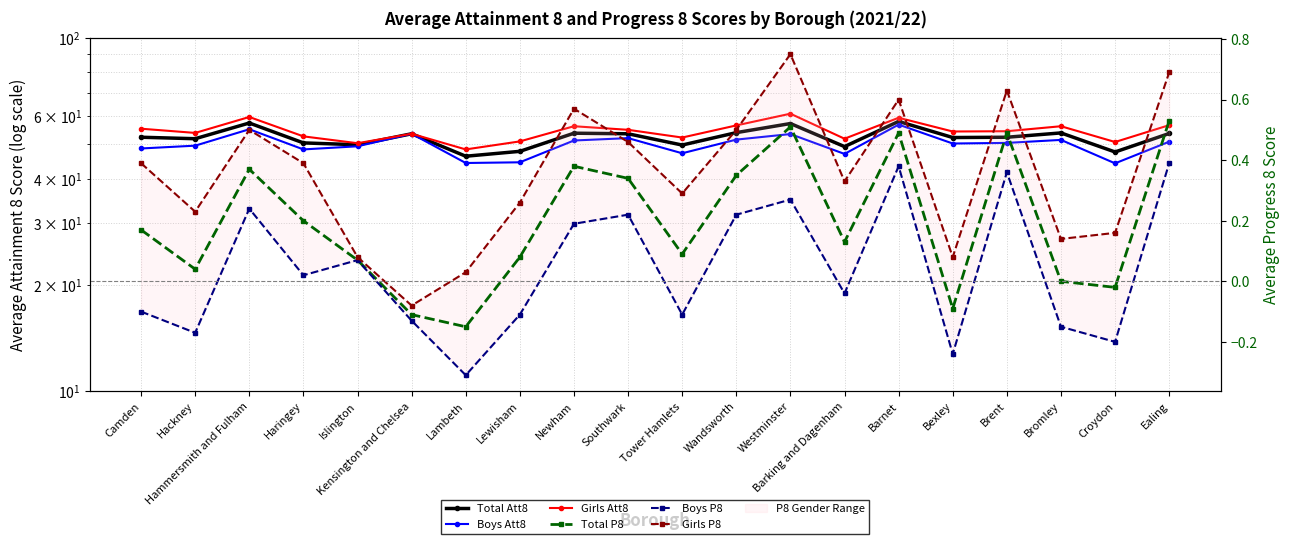

Reading right to left, what are all the values shown in this chart?

Total Att8: Ealing=53.7	Croydon=47.6	Bromley=53.9	Brent=52.4	Bexley=52.3	Barnet=58.1	Barking and Dagenham=49.3	Westminster=57.3	Wandsworth=54.0	Tower Hamlets=49.8	Southwark=53.6	Newham=53.8	Lewisham=47.8	Lambeth=46.3	Kensington and Chelsea=53.6	Islington=49.9	Haringey=50.5	Hammersmith and Fulham=57.5	Hackney=51.9	Camden=52.4
Boys Att8: Ealing=50.9	Croydon=44.2	Bromley=51.5	Brent=50.5	Bexley=50.3	Barnet=56.9	Barking and Dagenham=47.0	Westminster=53.5	Wandsworth=51.6	Tower Hamlets=47.2	Southwark=52.1	Newham=51.3	Lewisham=44.5	Lambeth=44.3	Kensington and Chelsea=53.6	Islington=49.4	Haringey=48.4	Hammersmith and Fulham=55.2	Hackney=49.6	Camden=48.7
Girls Att8: Ealing=56.7	Croydon=50.8	Bromley=56.3	Brent=54.5	Bexley=54.4	Barnet=59.5	Barking and Dagenham=51.9	Westminster=61.1	Wandsworth=56.6	Tower Hamlets=52.3	Southwark=55.0	Newham=56.3	Lewisham=51.0	Lambeth=48.4	Kensington and Chelsea=53.6	Islington=50.4	Haringey=52.7	Hammersmith and Fulham=59.8	Hackney=53.9	Camden=55.4
Total P8: Ealing=0.5	Croydon=-0.0	Bromley=0.0	Brent=0.5	Bexley=-0.1	Barnet=0.5	Barking and Dagenham=0.1	Westminster=0.5	Wandsworth=0.3	Tower Hamlets=0.1	Southwark=0.3	Newham=0.4	Lewisham=0.1	Lambeth=-0.1	Kensington and Chelsea=-0.1	Islington=0.1	Haringey=0.2	Hammersmith and Fulham=0.4	Hackney=0.0	Camden=0.2
Boys P8: Ealing=0.4	Croydon=-0.2	Bromley=-0.1	Brent=0.4	Bexley=-0.2	Barnet=0.4	Barking and Dagenham=-0.0	Westminster=0.3	Wandsworth=0.2	Tower Hamlets=-0.1	Southwark=0.2	Newham=0.2	Lewisham=-0.1	Lambeth=-0.3	Kensington and Chelsea=-0.1	Islington=0.1	Haringey=0.0	Hammersmith and Fulham=0.2	Hackney=-0.2	Camden=-0.1
Girls P8: Ealing=0.7	Croydon=0.2	Bromley=0.1	Brent=0.6	Bexley=0.1	Barnet=0.6	Barking and Dagenham=0.3	Westminster=0.8	Wandsworth=0.5	Tower Hamlets=0.3	Southwark=0.5	Newham=0.6	Lewisham=0.3	Lambeth=0.0	Kensington and Chelsea=-0.1	Islington=0.1	Haringey=0.4	Hammersmith and Fulham=0.5	Hackney=0.2	Camden=0.4